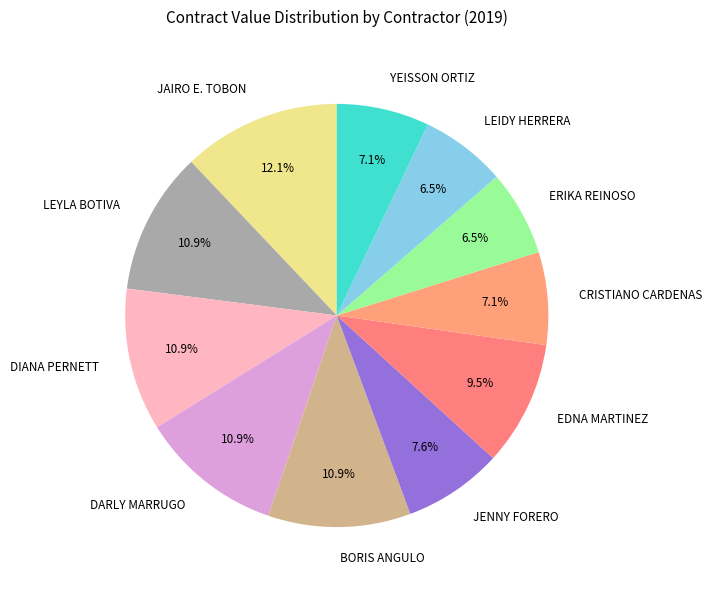

How many slices are in this pie chart?

11